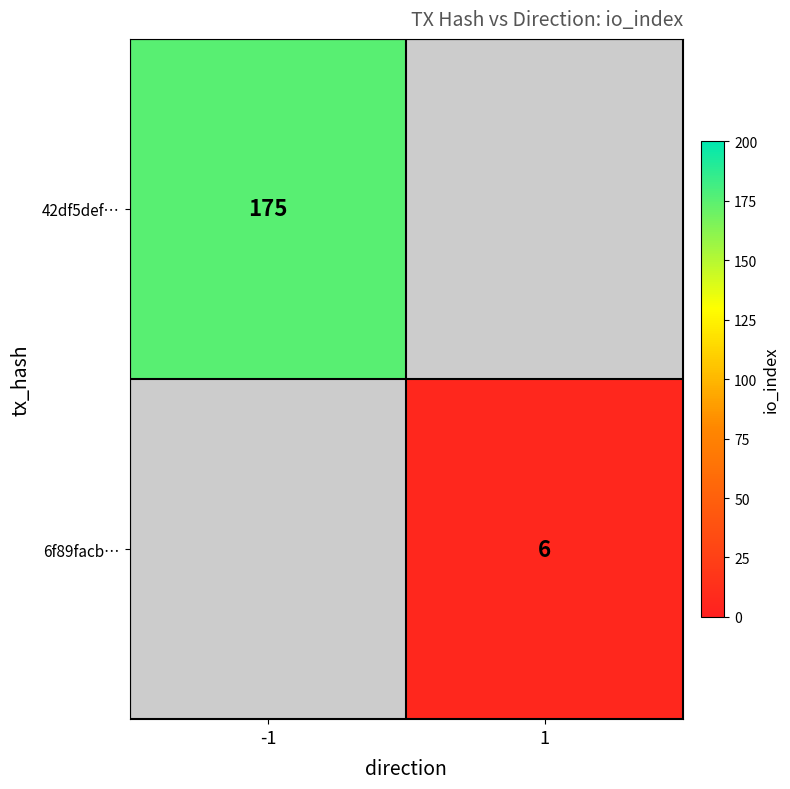

The value of 42df5def… at -1 is 252. True or false?

False